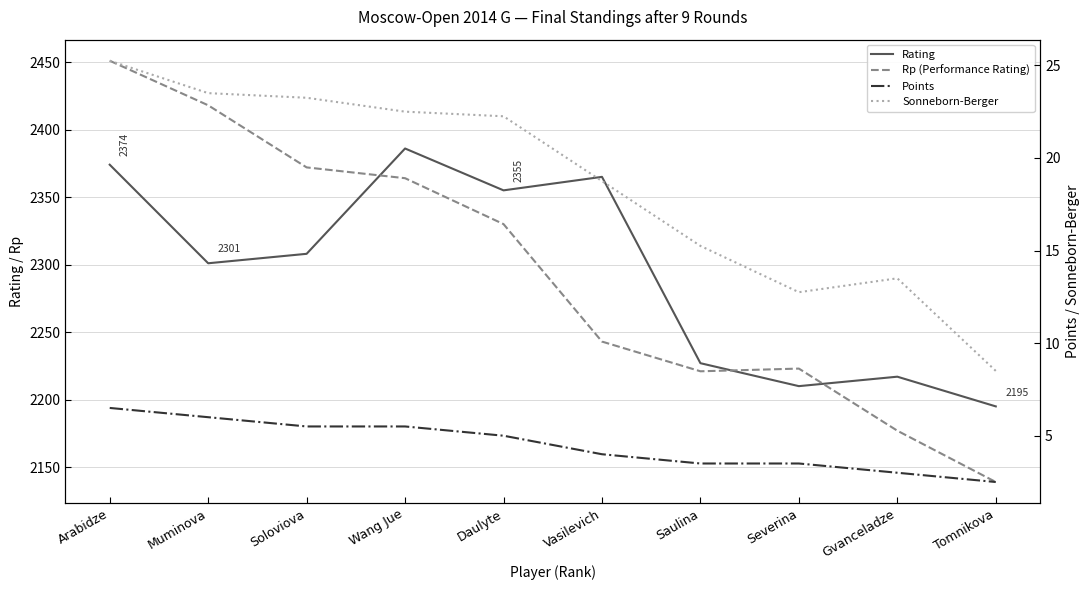

How many data points does each series have?

10